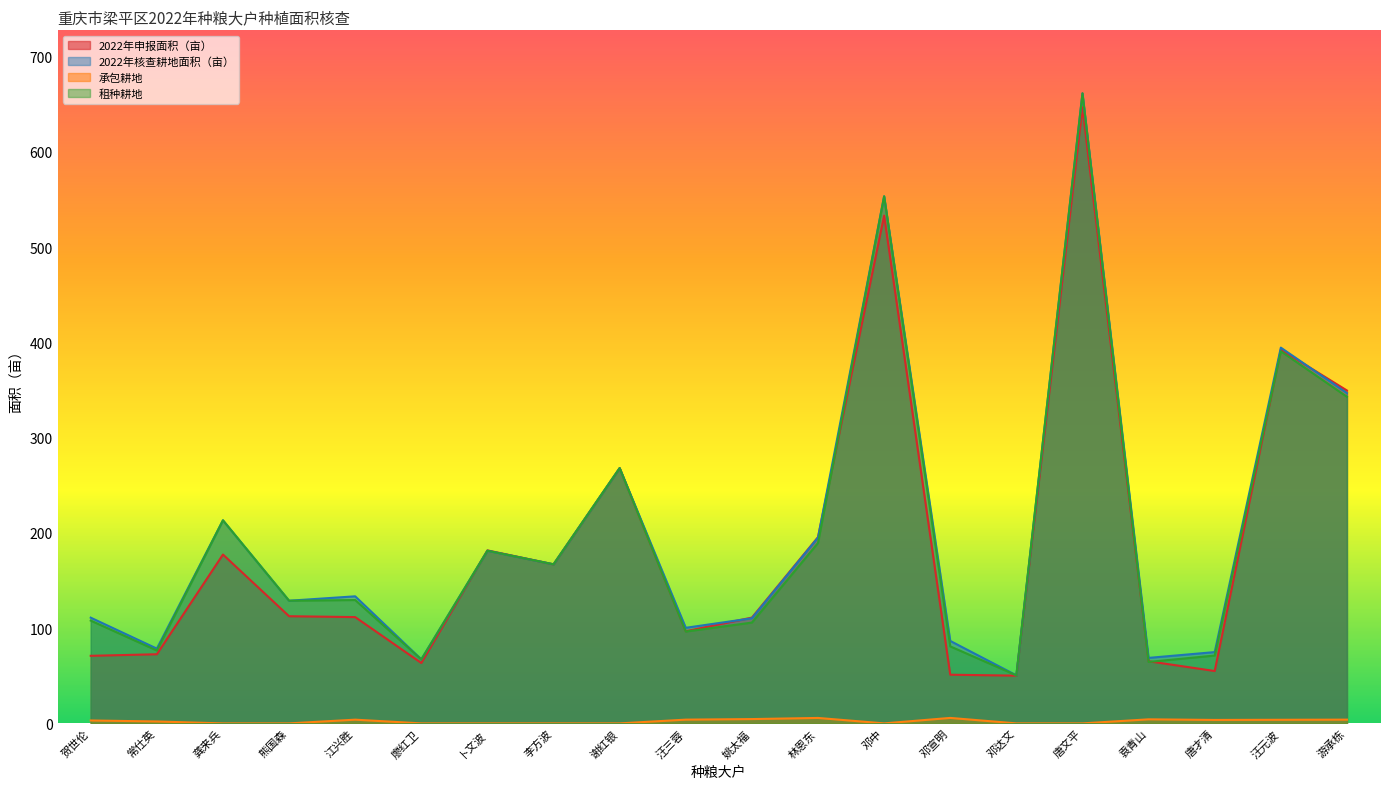

Which series has the widest spread of values?

2022年核查耕地面积（亩）